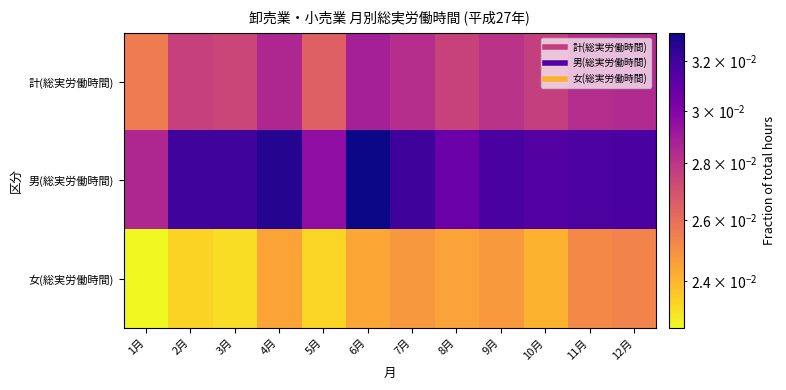

How many distinct data groups are displayed?

3